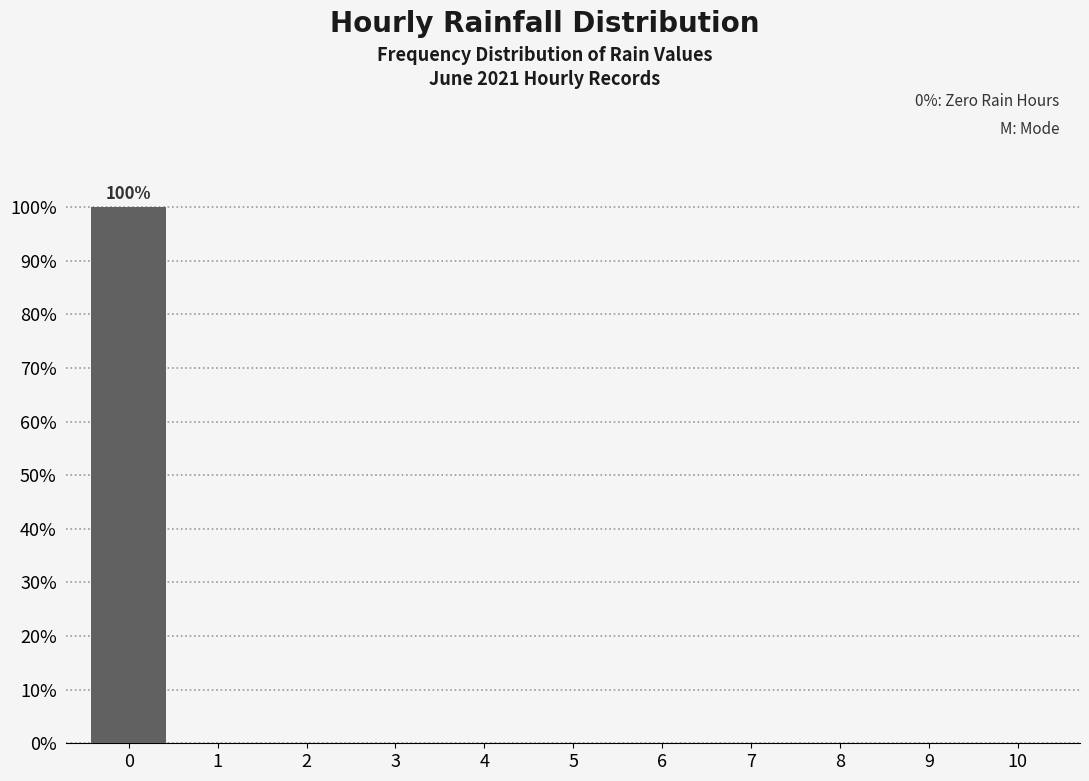

Over which range of the x-axis is the bar tallest?

-0.5 to 0.5